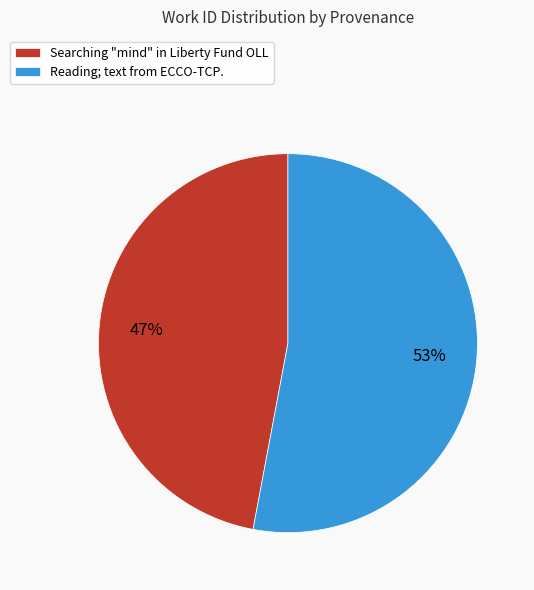

Which category accounts for the majority?

Reading; text from ECCO-TCP.